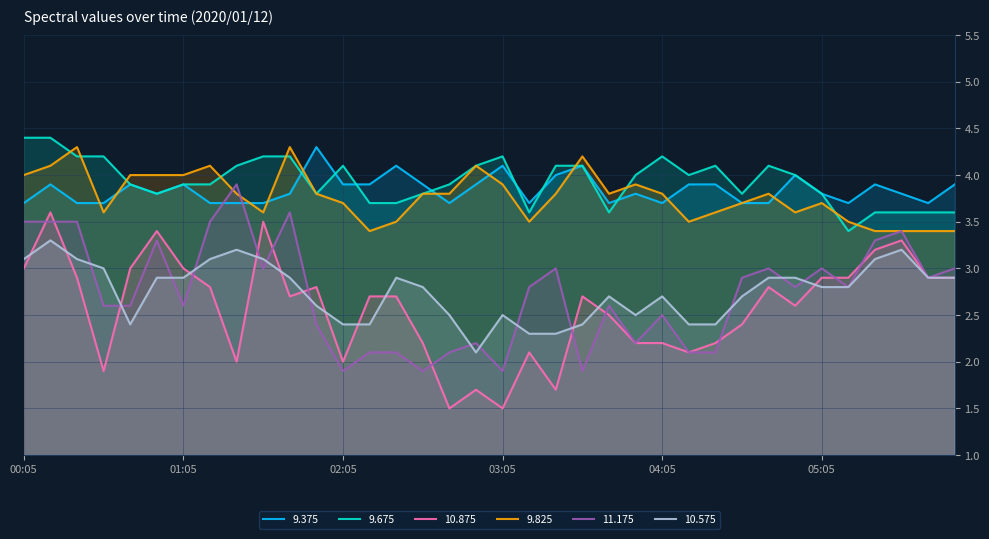

Which series has the largest range (max minus min)?

10.875